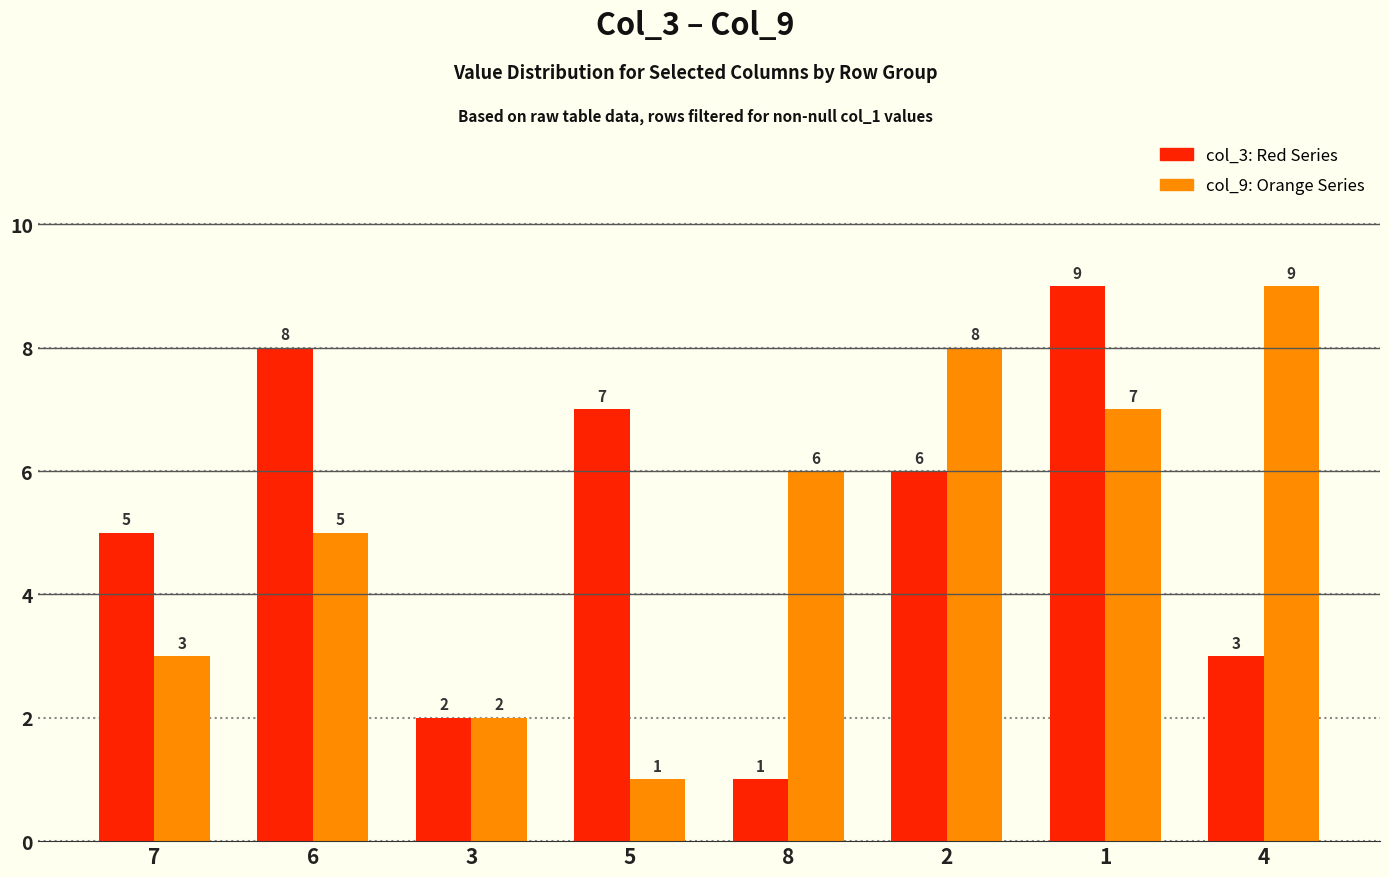

What is the spread (max minus min) of values at 6?

3